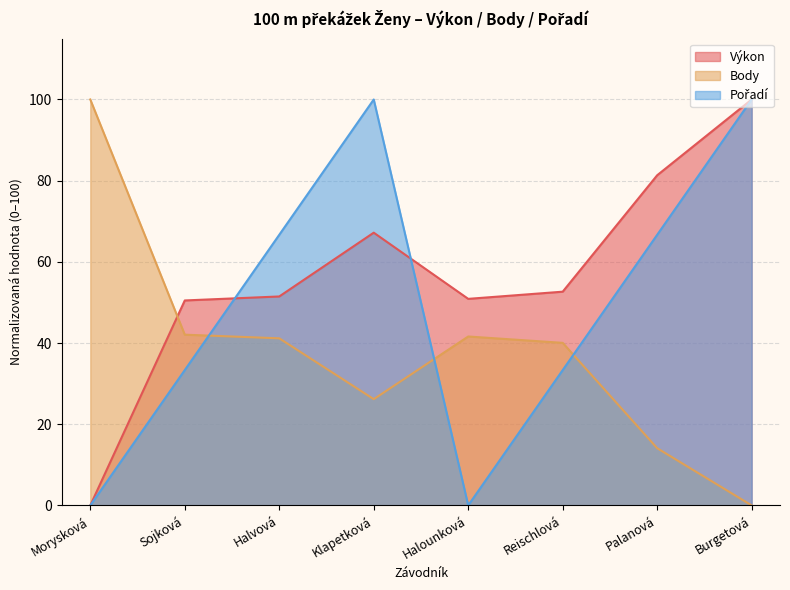

After their last crossing, which series has the higher values: Výkon or Body?

Výkon